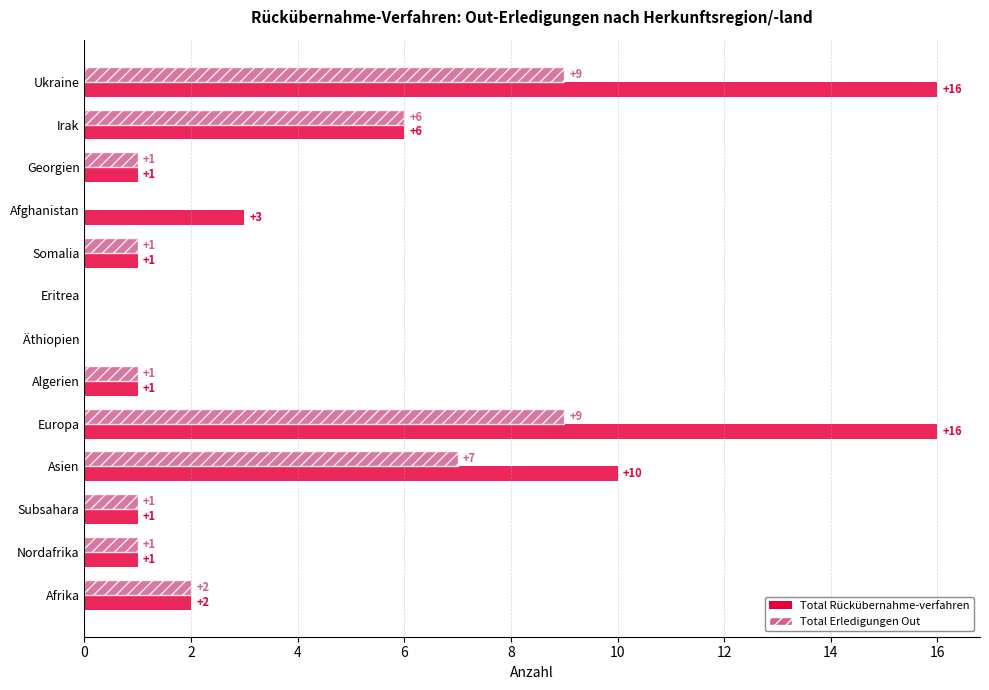

How many values in Total Rückübernahme-verfahren are above zero?

11